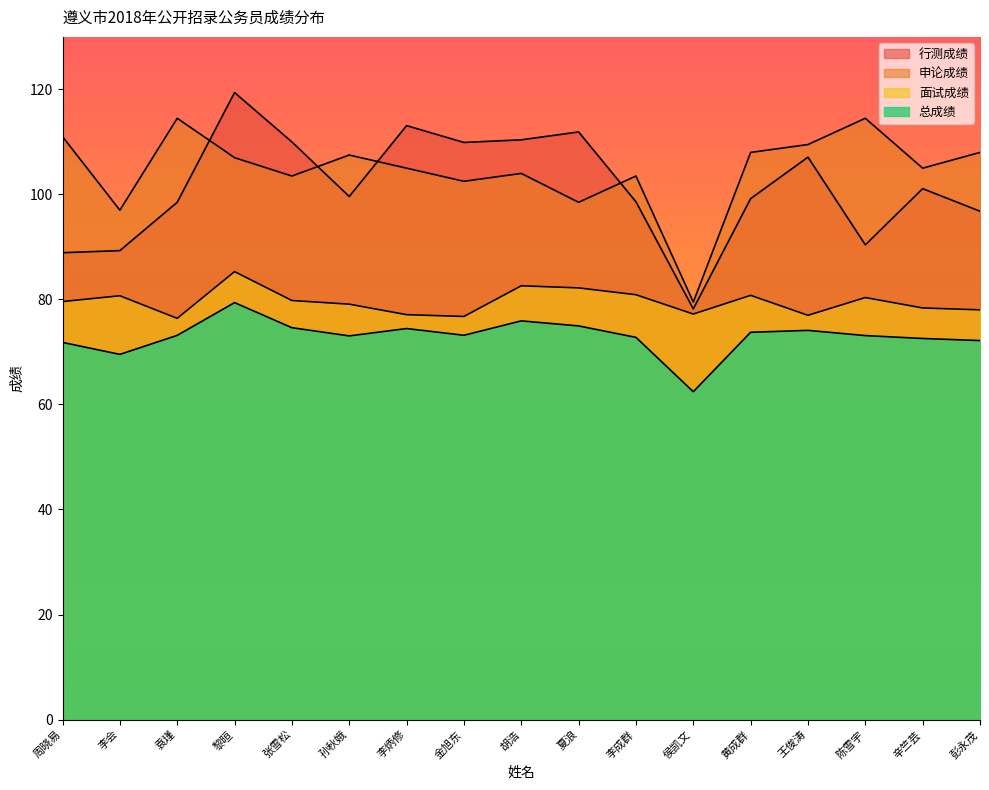

Which category has the highest value in the 行测成绩 series?

黎晅